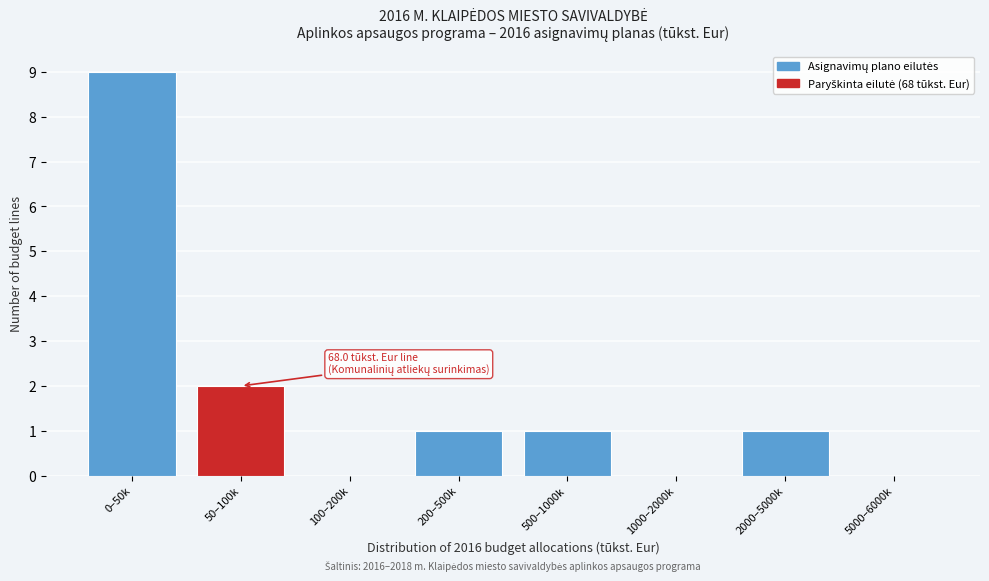

Reading left to right, extract all data points from this chart.

0–50k=9	50–100k=2	100–200k=0	200–500k=1	500–1000k=1	1000–2000k=0	2000–5000k=1	5000–6000k=0